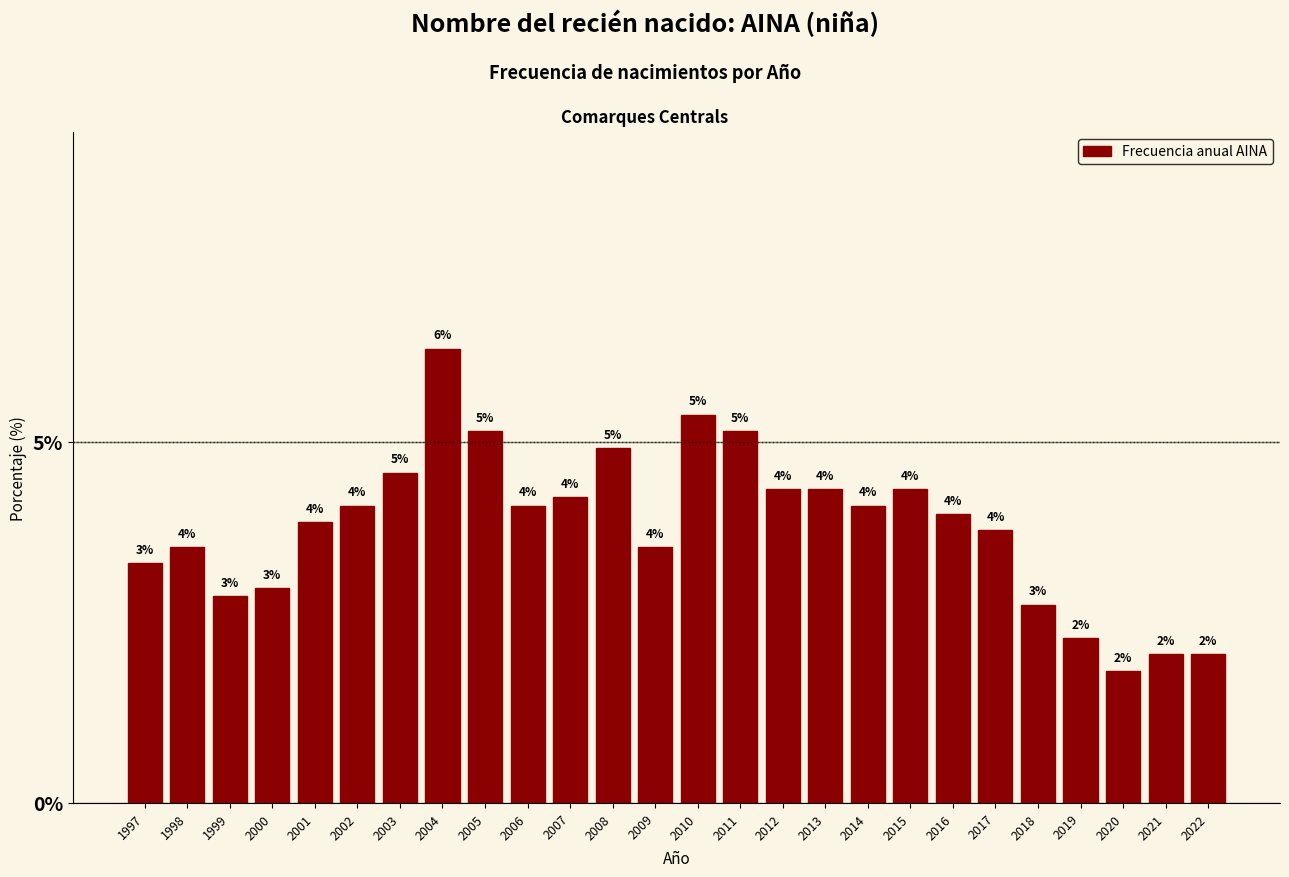

What is the value of the 18th bar from the left?

4.1